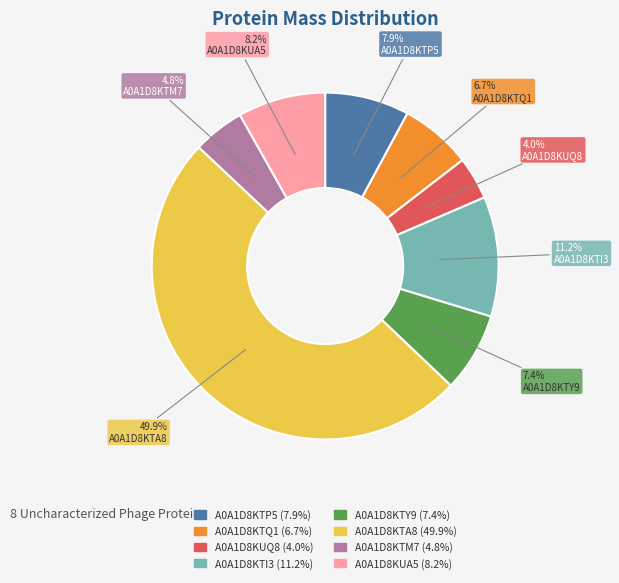

To the nearest percent, what percentage of the pie is A0A1D8KUQ8?

4%